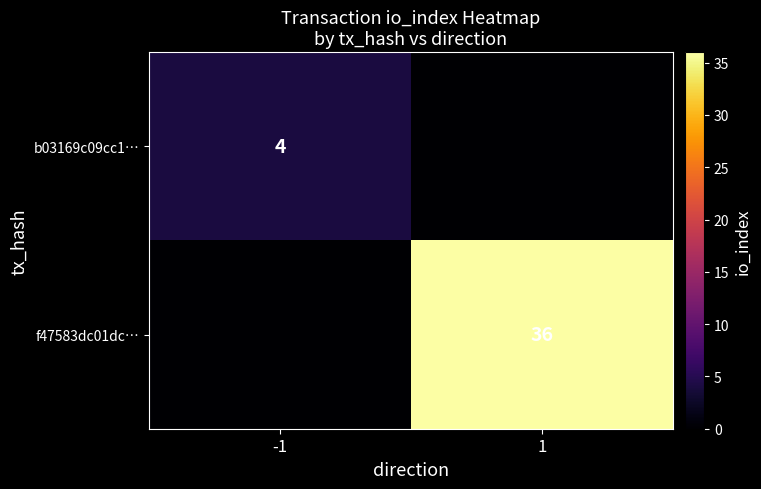

Is the value of b03169c09cc1… at -1 greater than the value of f47583dc01dc… at 1?

No